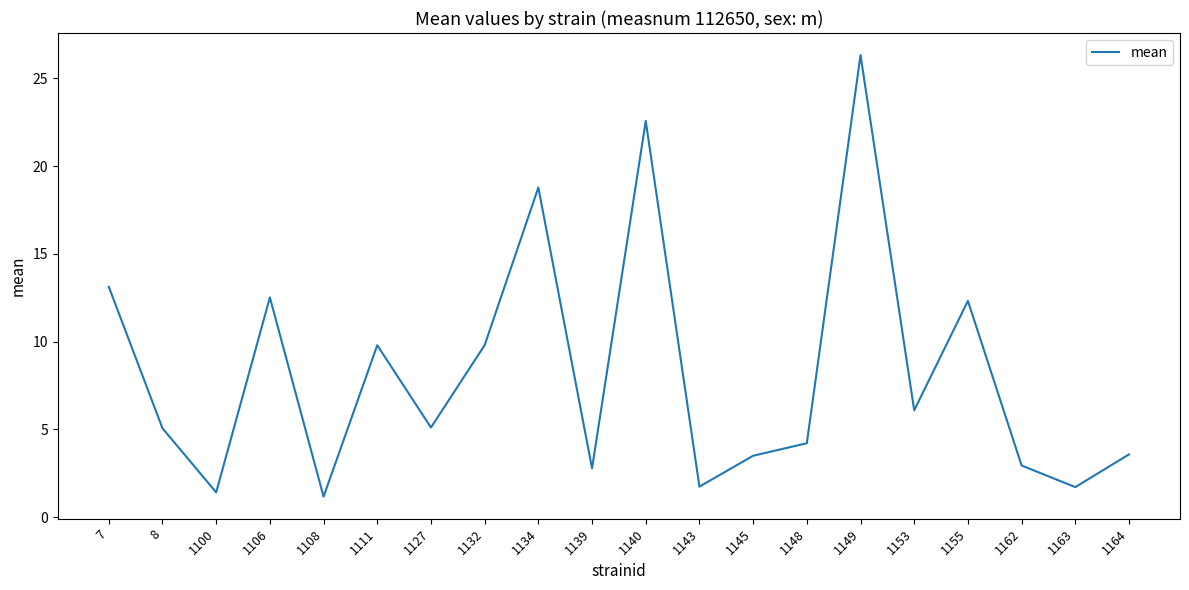

What is the approximate value at 1100?

1.4